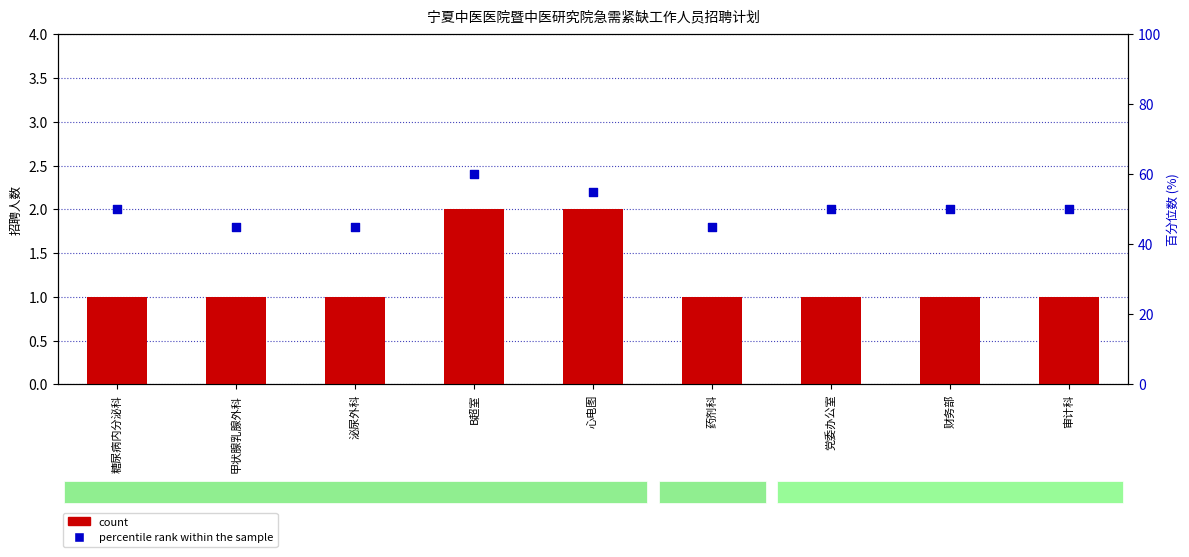

At how many categories does at least one series exceed 14?

9